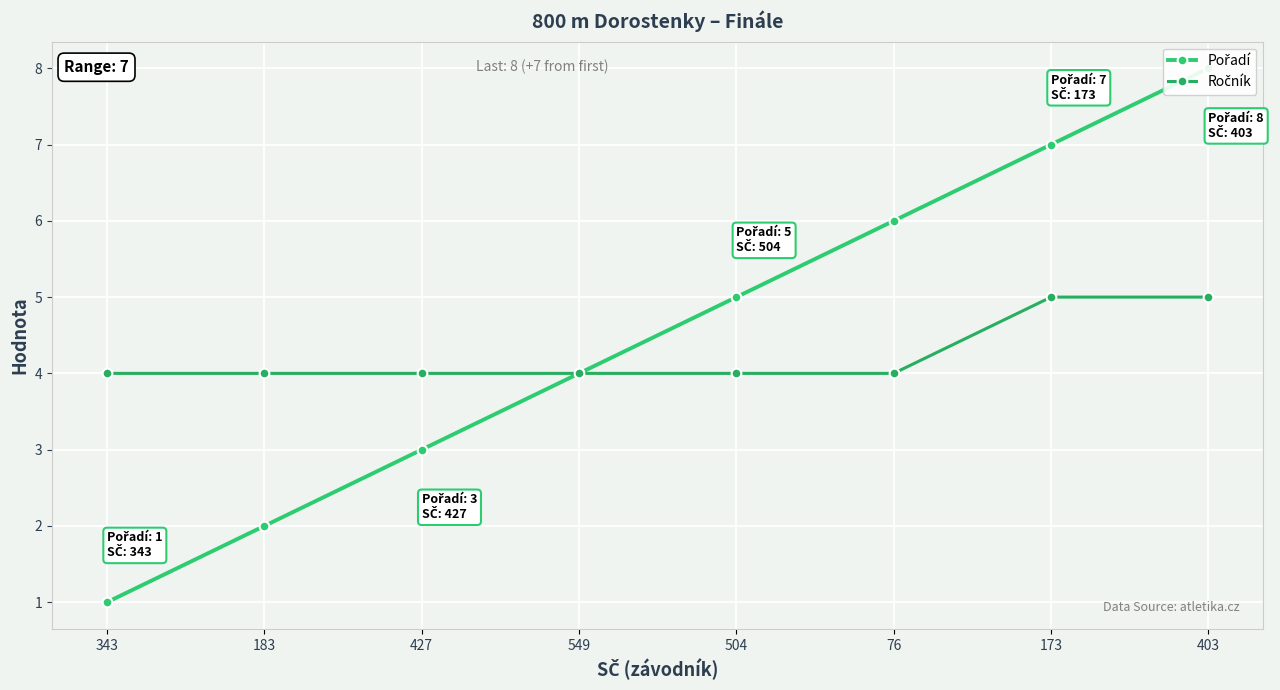

Reading left to right, list all the values displayed in this chart.

Pořadí: 1	2	3	4	5	6	7	8
Ročník: 4	4	4	4	4	4	5	5